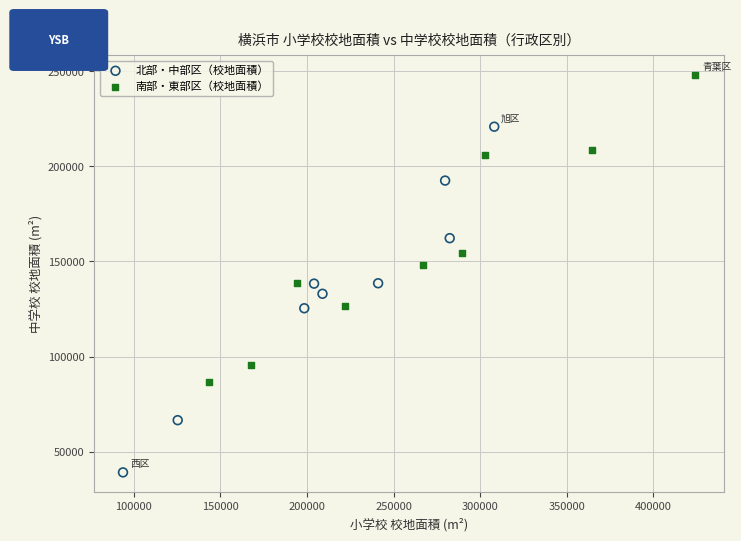

Which series has the widest spread of Y values?

北部・中部区（校地面積）